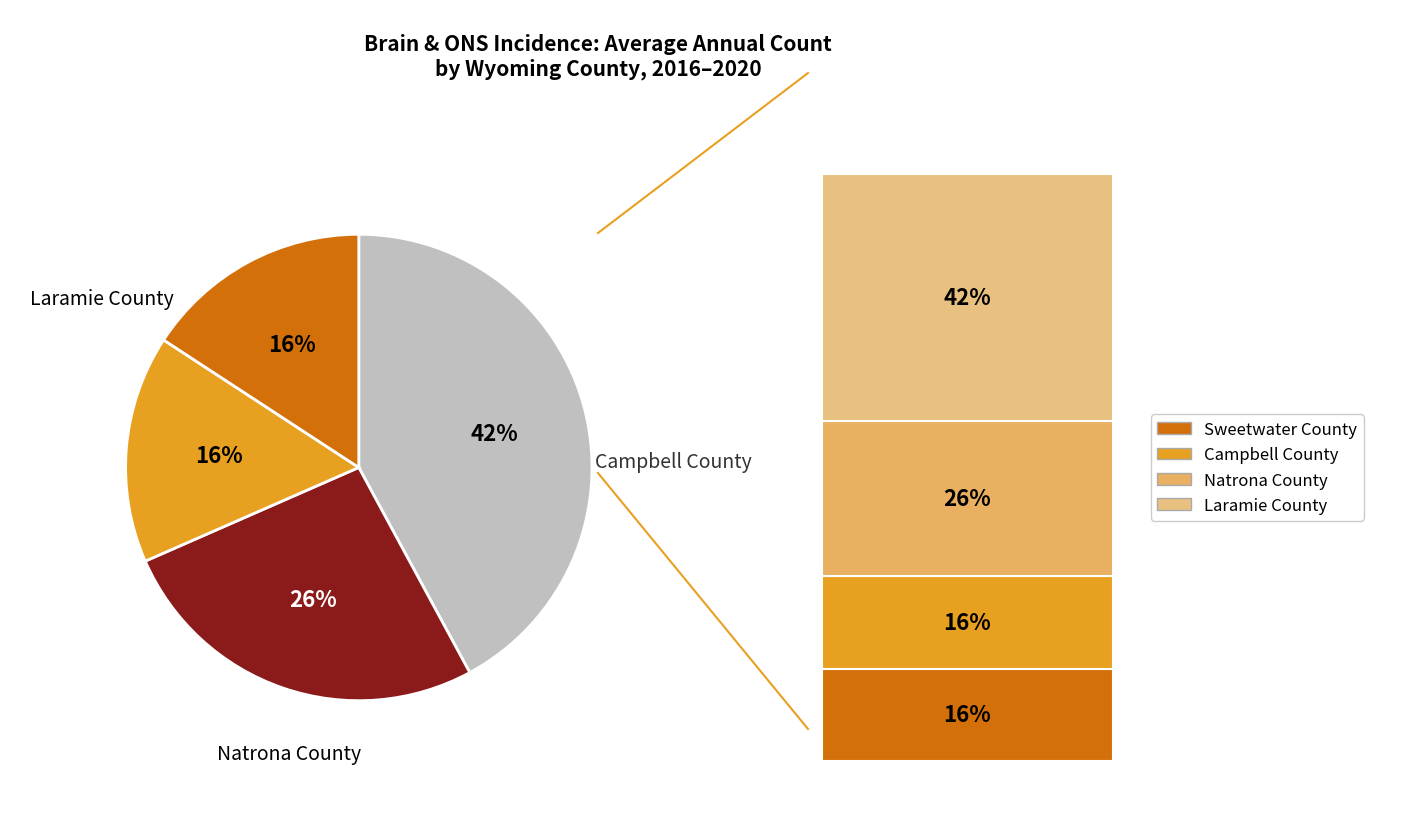

To the nearest percent, what is the average slice percentage?

25%